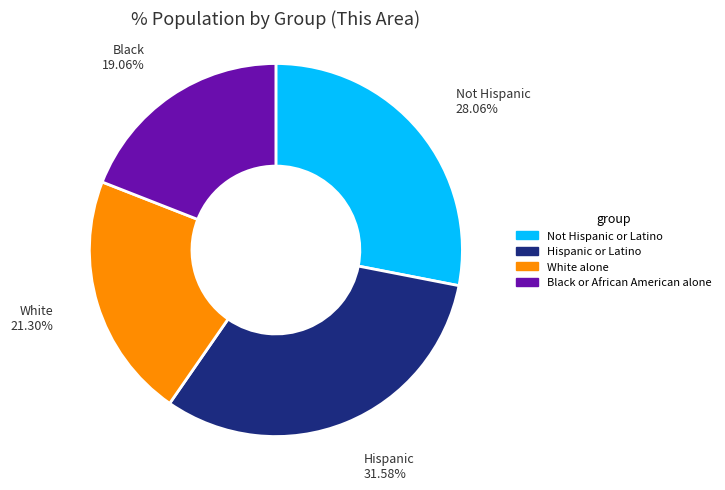

To the nearest percent, what percentage of the pie is Black or African American alone?

19%